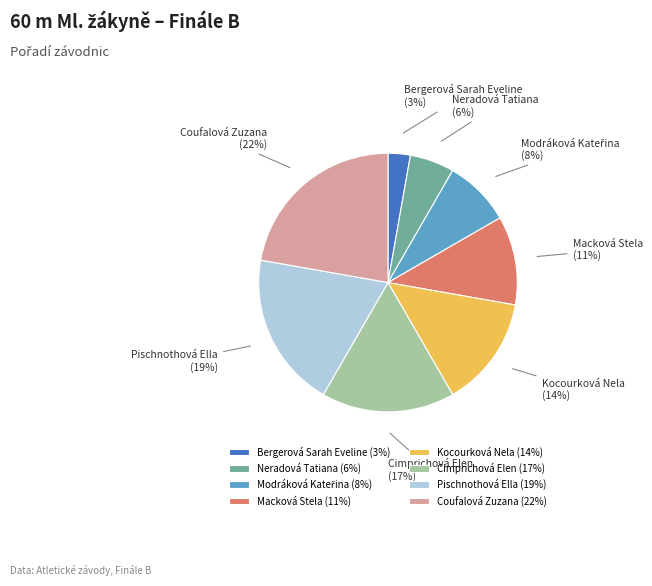

To the nearest percent, what is the difference between the Bergerová Sarah Eveline and Macková Stela slice percentages?

8%